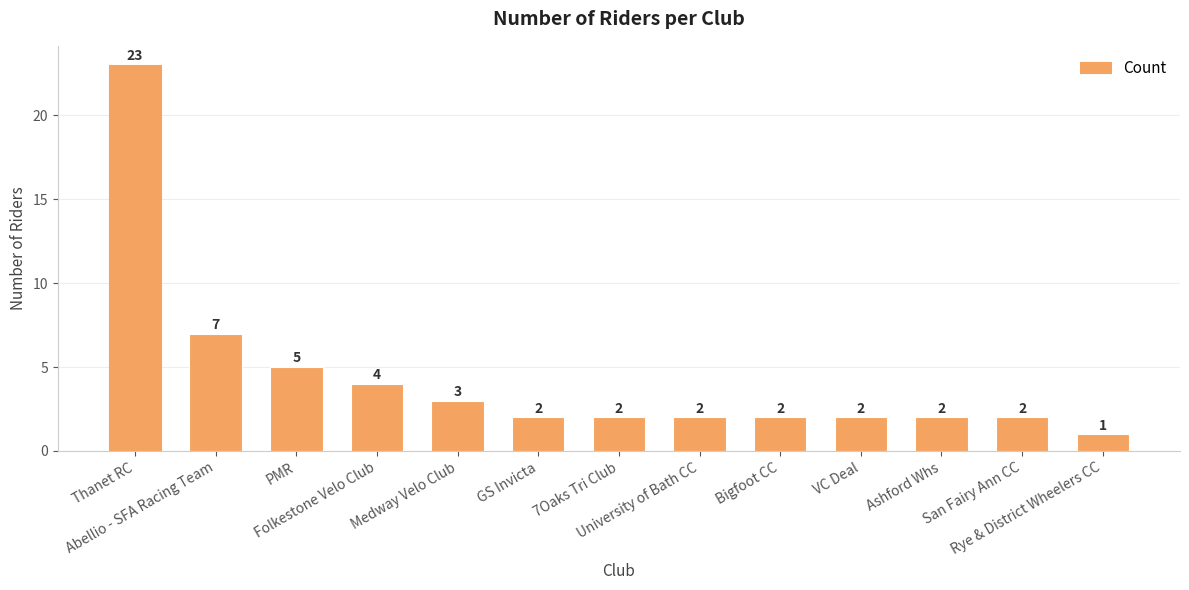

What is the label of the 13th bar from the left?

Rye & District Wheelers CC